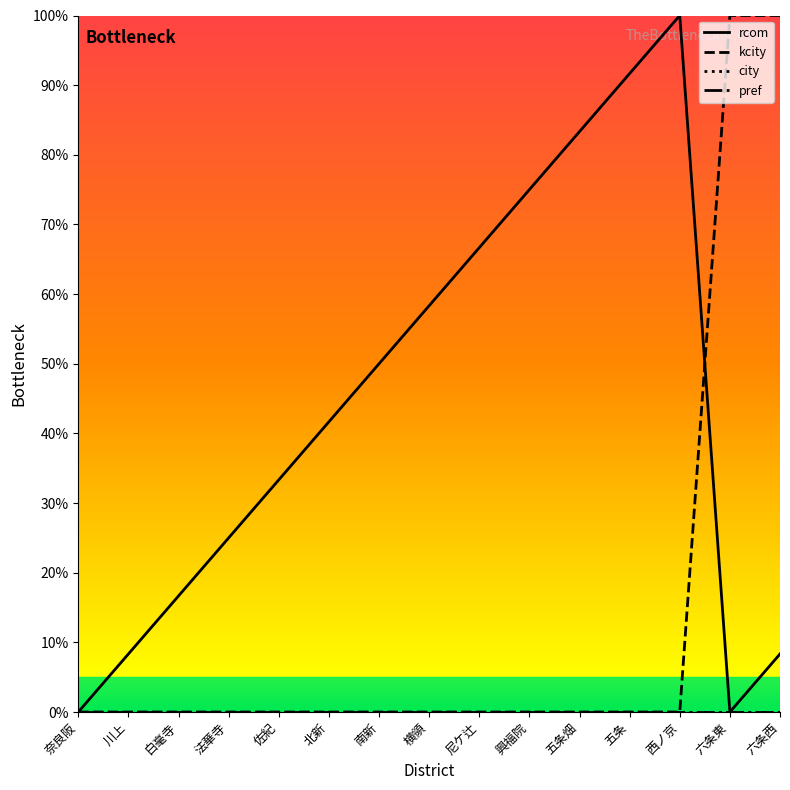

At 尼ケ辻, list the series in order from smallest to largest.

kcity, city, pref, rcom